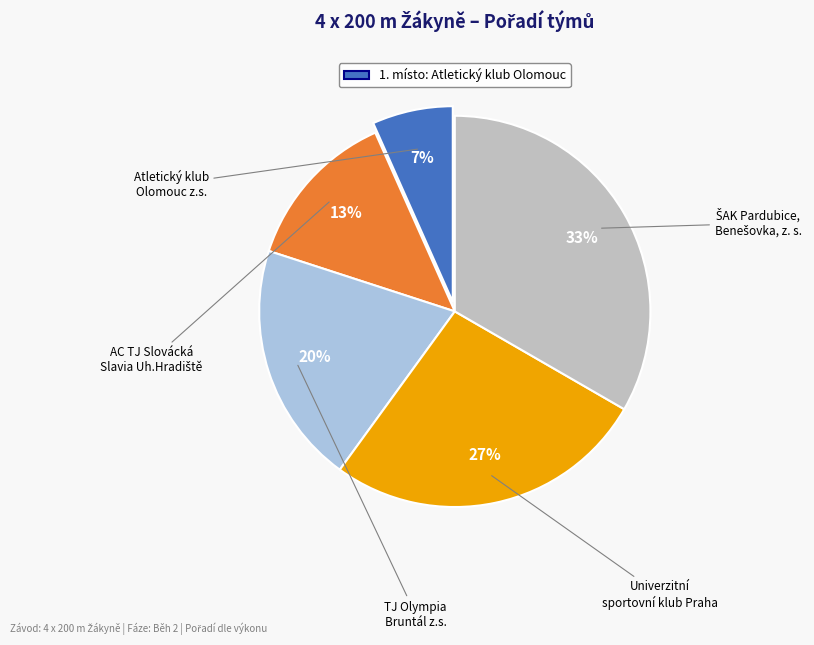

Is there a majority slice in this chart?

No